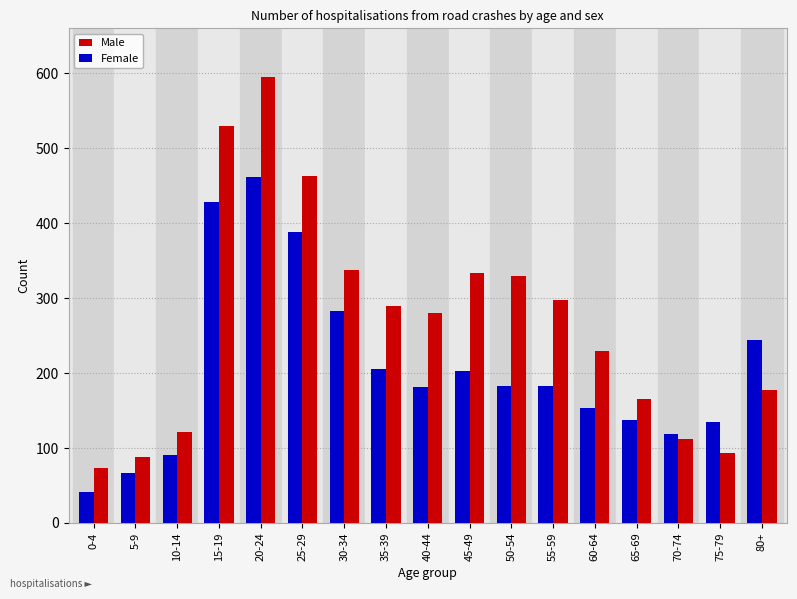

Rank the series by their average value, from highest to lowest.

Male, Female